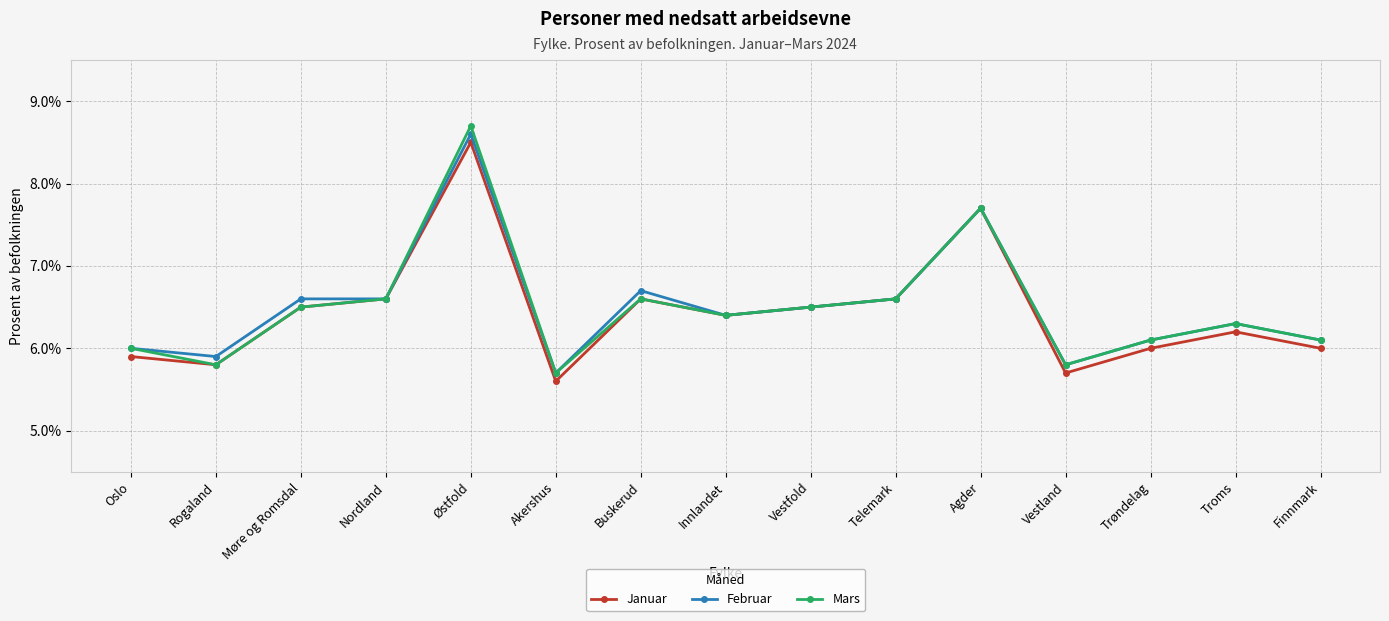

What is the highest value of the Januar series?

8.5